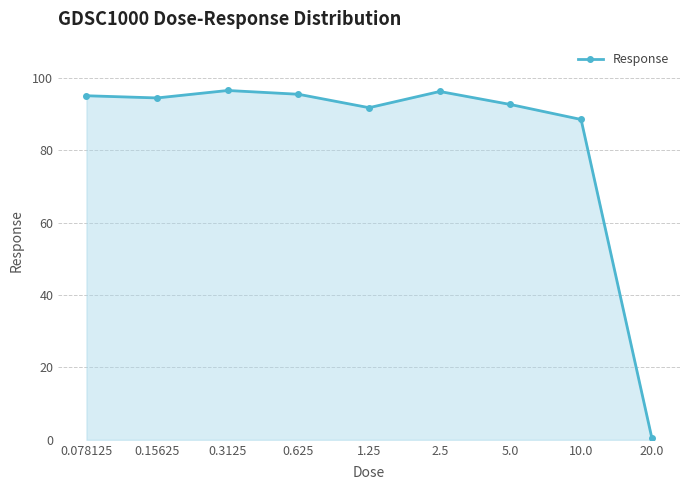

What value does the data have at 5.0?

92.6